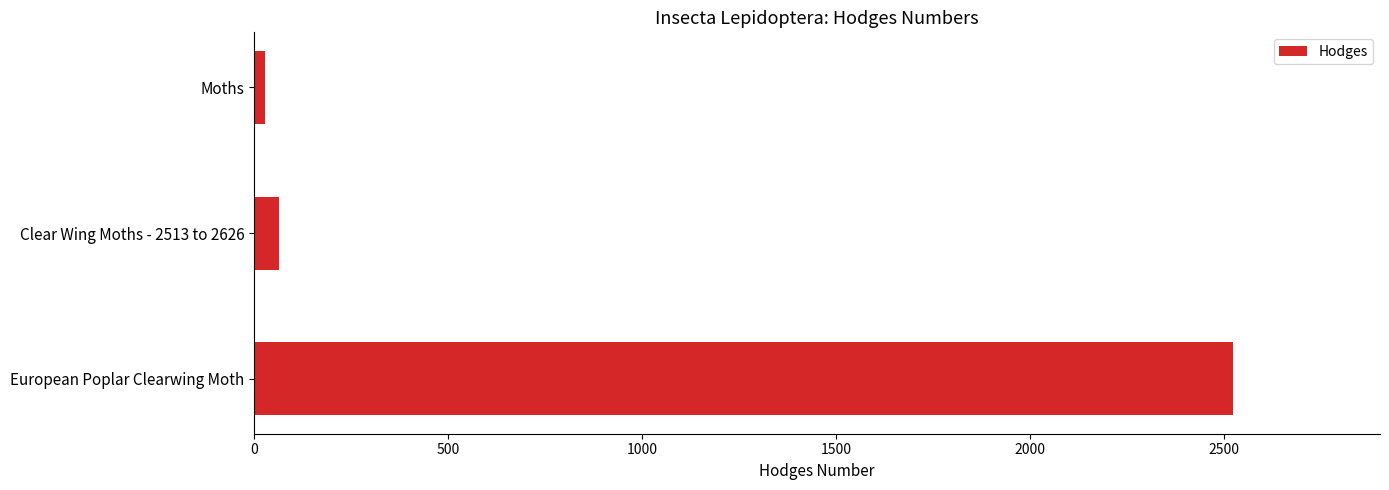

True or false: the data shows 64.3 at Clear Wing Moths - 2513 to 2626.

True